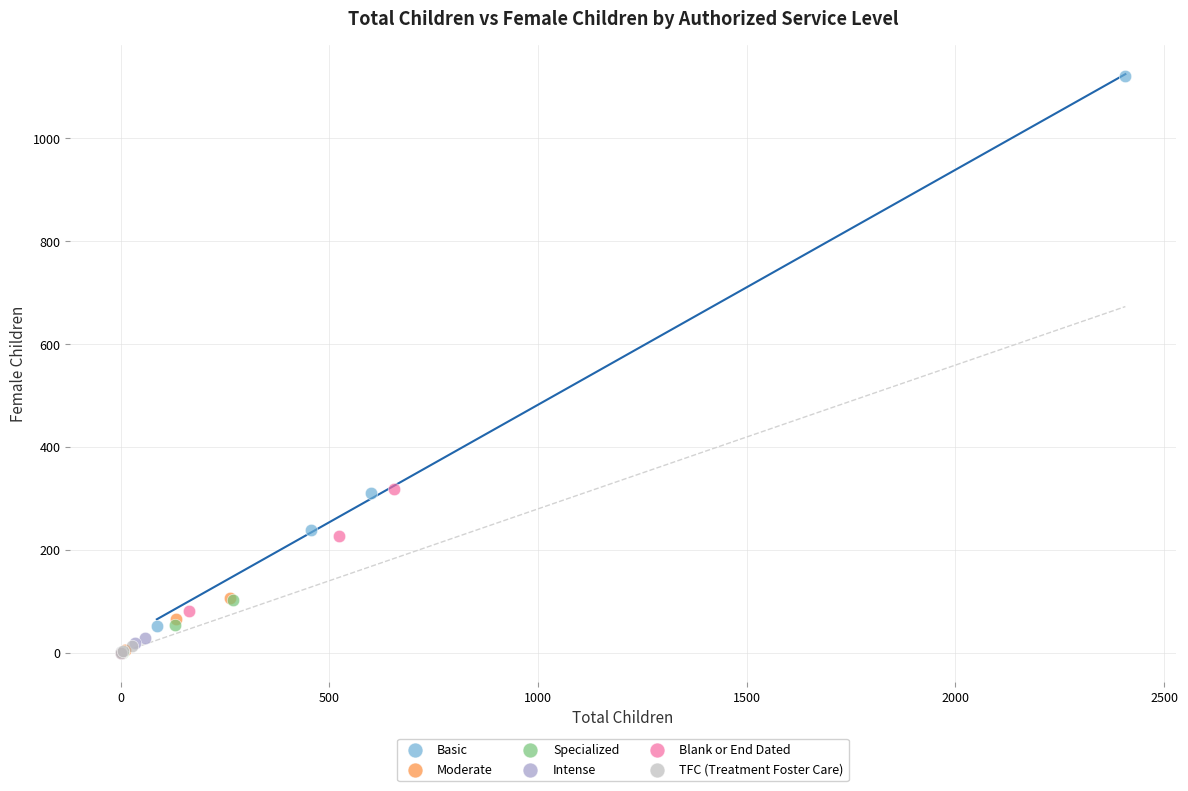

Which series has the largest Y range (max minus min)?

Basic